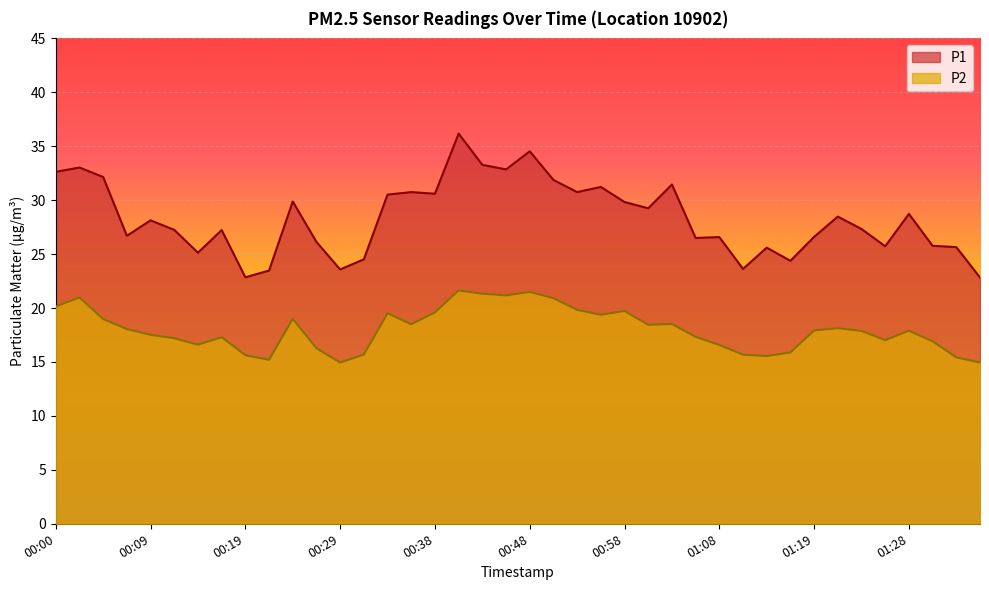

Reading left to right, list all the values displayed in this chart.

P1: 00:00=32.6	00:02=33.0	00:05=32.1	00:07=26.7	00:09=28.1	00:12=27.2	00:14=25.1	00:17=27.2	00:19=22.9	00:21=23.5	00:24=29.9	00:26=26.1	00:29=23.6	00:31=24.5	00:34=30.5	00:36=30.8	00:38=30.6	00:41=36.2	00:43=33.3	00:46=32.9	00:48=34.5	00:51=31.9	00:53=30.8	00:56=31.2	00:58=29.8	01:01=29.2	01:03=31.4	01:06=26.5	01:08=26.6	01:11=23.6	01:13=25.6	01:16=24.4	01:19=26.6	01:21=28.5	01:23=27.3	01:26=25.7	01:28=28.7	01:31=25.8	01:34=25.6	01:36=22.8
P2: 00:00=20.1	00:02=21.0	00:05=19.0	00:07=18.1	00:09=17.5	00:12=17.2	00:14=16.6	00:17=17.3	00:19=15.6	00:21=15.2	00:24=19.0	00:26=16.3	00:29=14.9	00:31=15.7	00:34=19.5	00:36=18.5	00:38=19.6	00:41=21.6	00:43=21.3	00:46=21.2	00:48=21.5	00:51=20.9	00:53=19.8	00:56=19.4	00:58=19.7	01:01=18.4	01:03=18.5	01:06=17.3	01:08=16.6	01:11=15.7	01:13=15.6	01:16=15.9	01:19=17.9	01:21=18.1	01:23=17.9	01:26=17.0	01:28=17.9	01:31=16.9	01:34=15.4	01:36=14.9